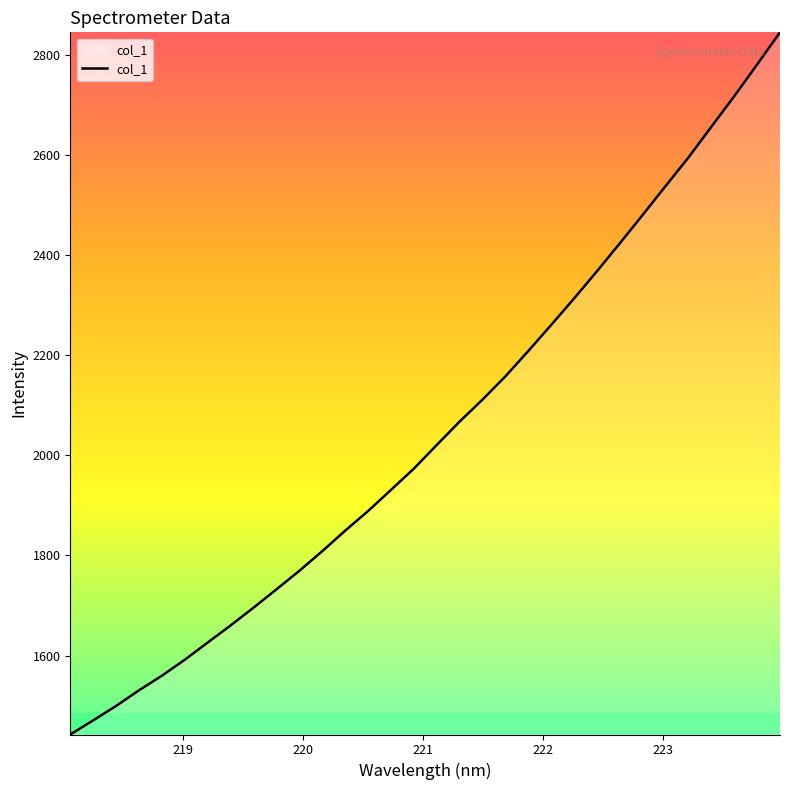

What is the maximum value shown in the chart?

2844.5